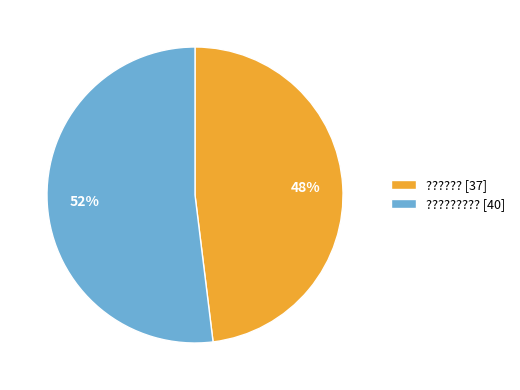

The ????????? [40] slice represents 52% of the pie. True or false?

True